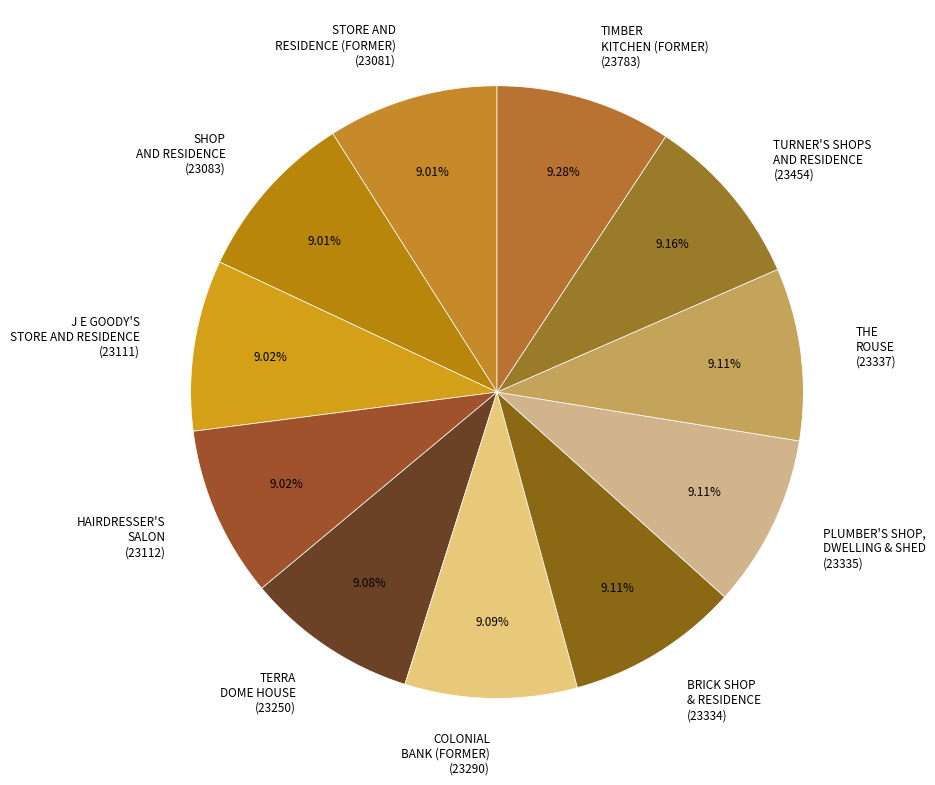

What is the ratio of the value at J E GOODY'S STORE AND RESIDENCE (23111) to the value at BRICK SHOP & RESIDENCE (23334)?

1.0